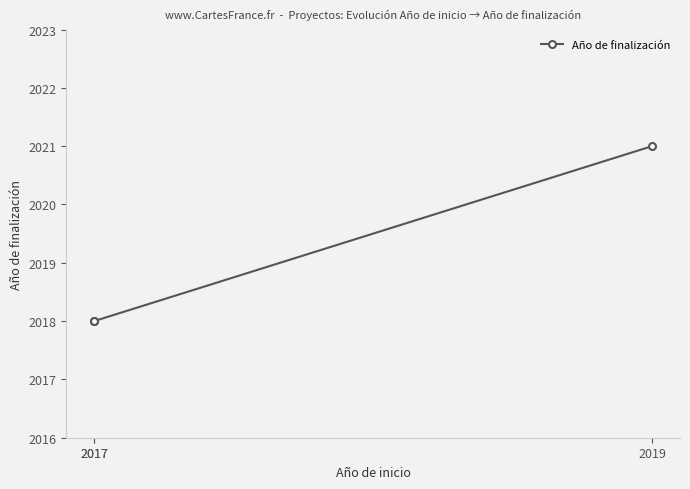

Count the number of data series in this chart.

1